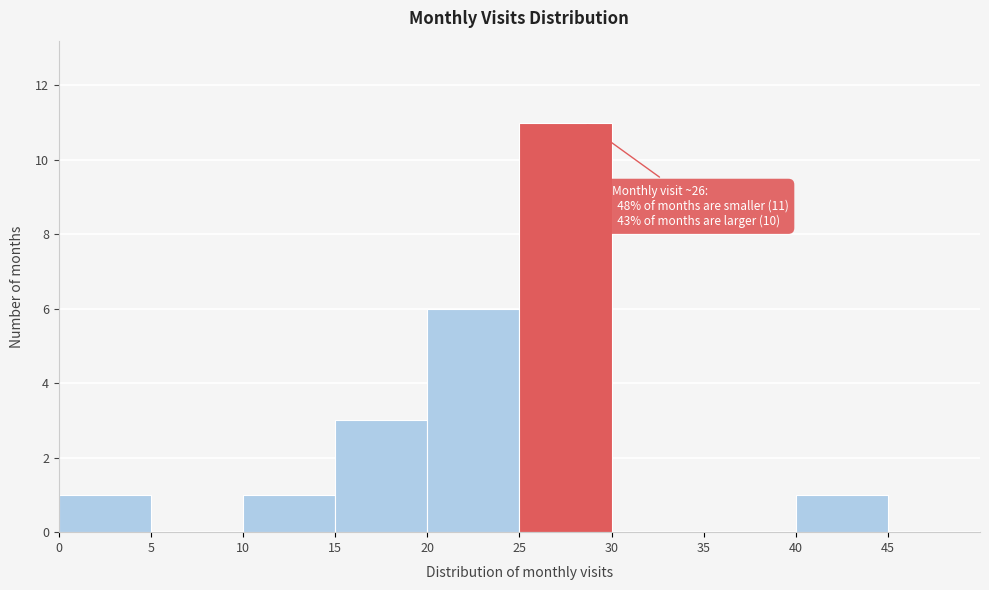

Which range on the x-axis has the tallest bar?

25 to 30